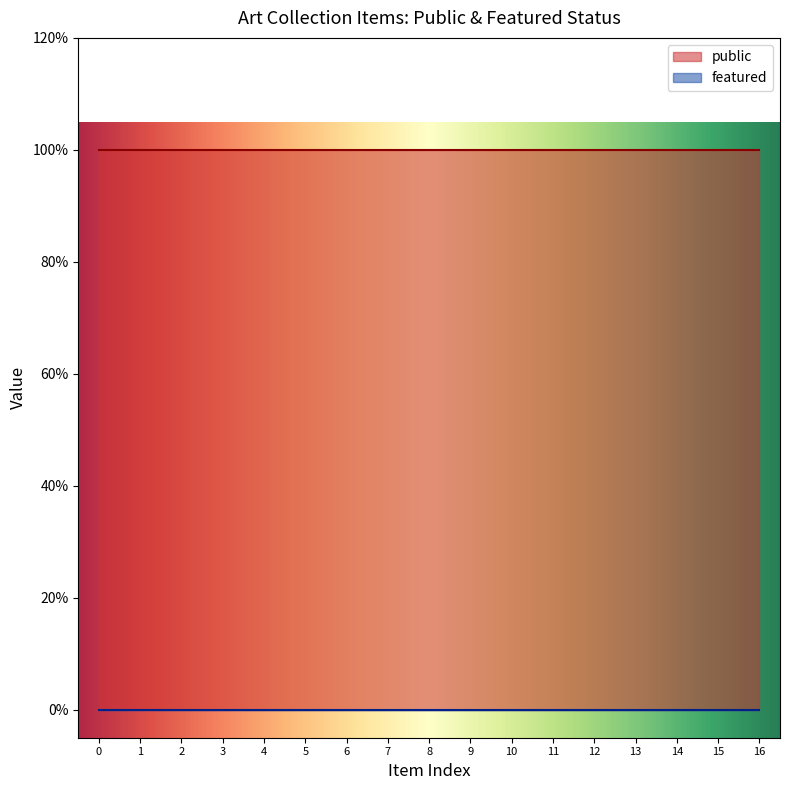

What are all the series names shown in the legend?

public, featured